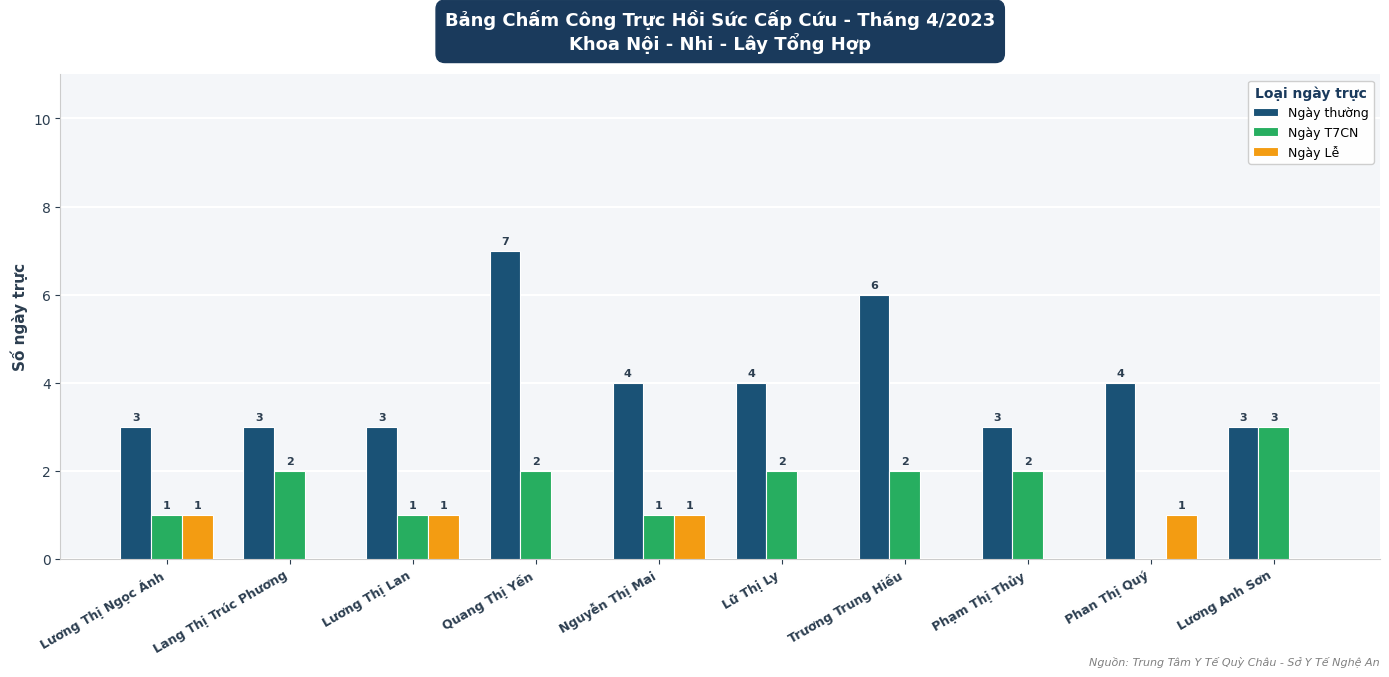

Which series changed the most between Quang Thị Yến and Lương Anh Sơn?

Ngày thường